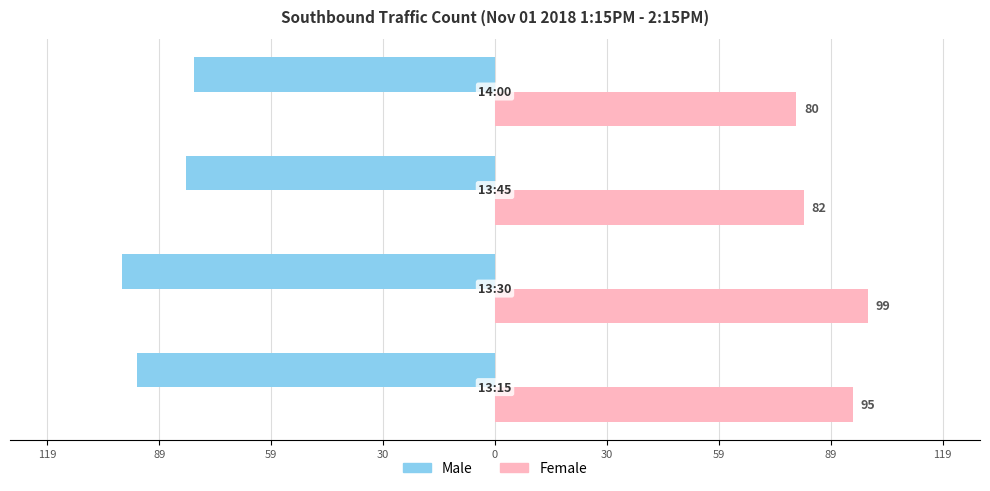

Count the Male values in the range -95 to -80.

3